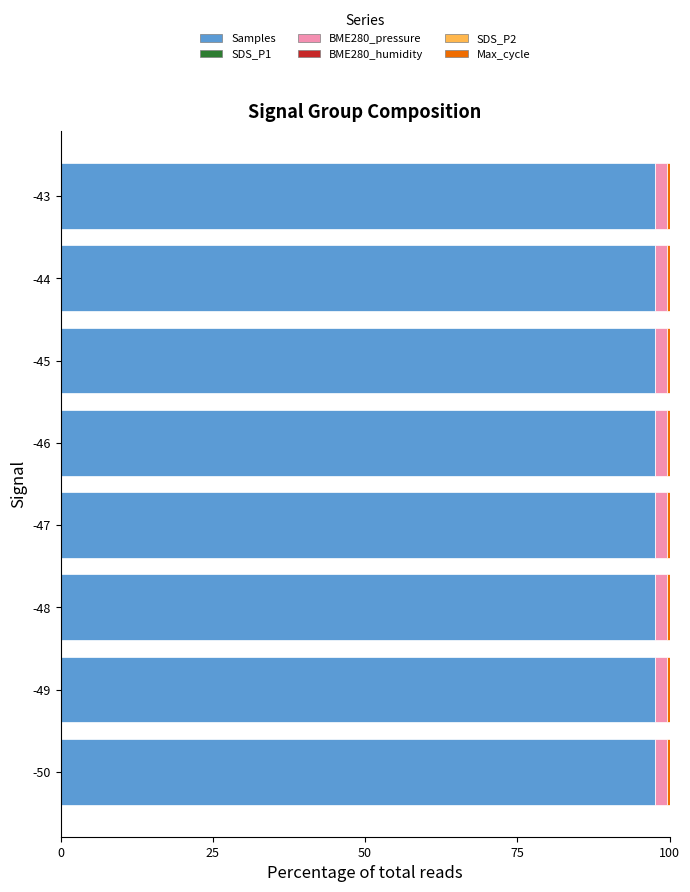

What is the sum of all Samples values?

780.9